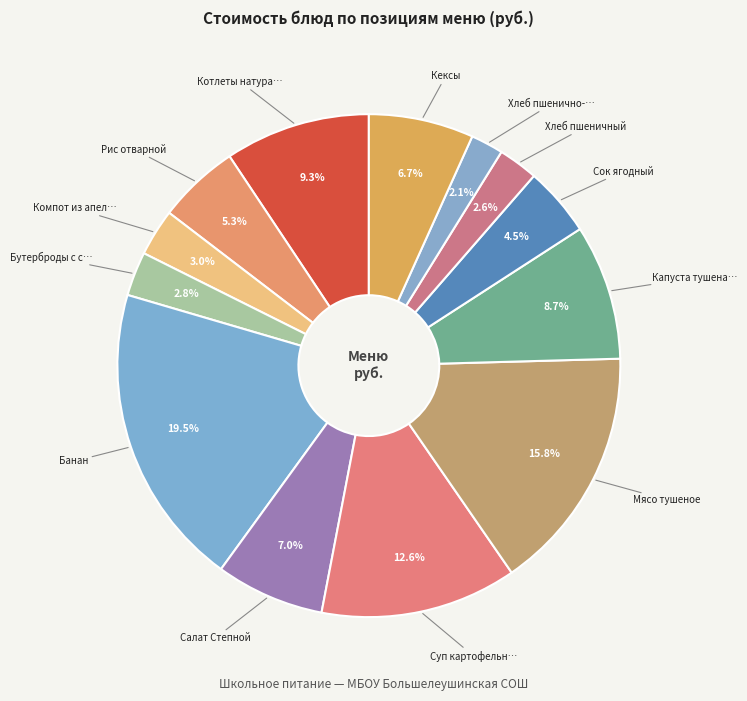

How many slices are in this pie chart?

13